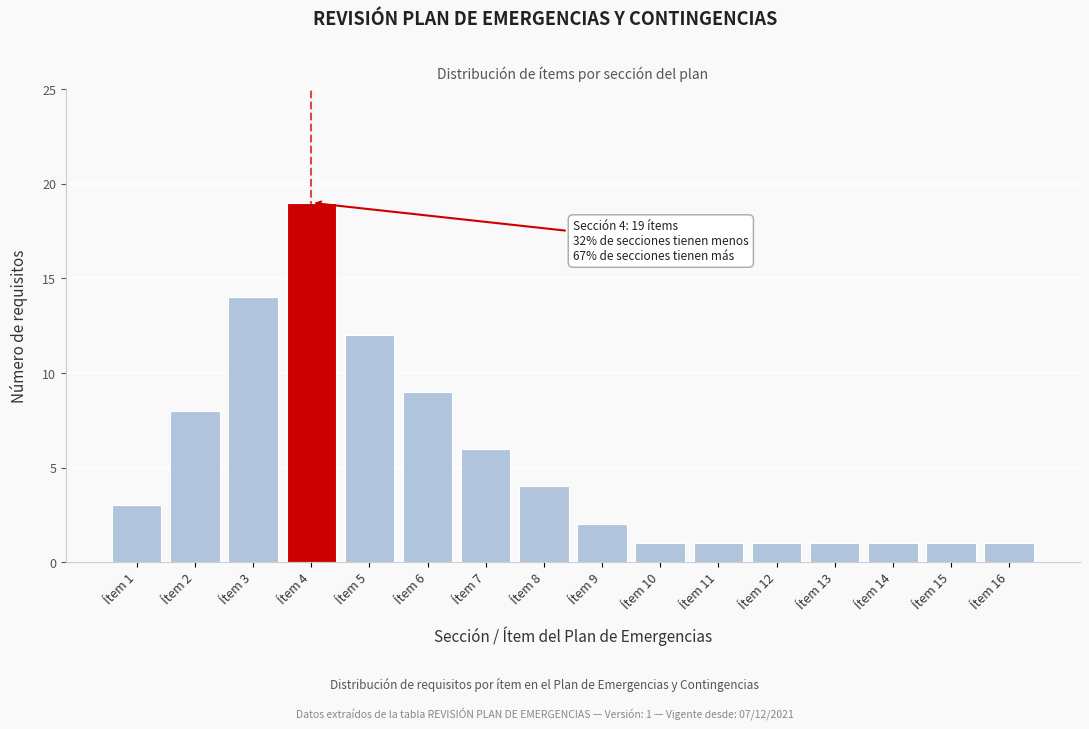

Reading right to left, extract all data points from this chart.

Ítem 16=1	Ítem 15=1	Ítem 14=1	Ítem 13=1	Ítem 12=1	Ítem 11=1	Ítem 10=1	Ítem 9=2	Ítem 8=4	Ítem 7=6	Ítem 6=9	Ítem 5=12	Ítem 4=19	Ítem 3=14	Ítem 2=8	Ítem 1=3